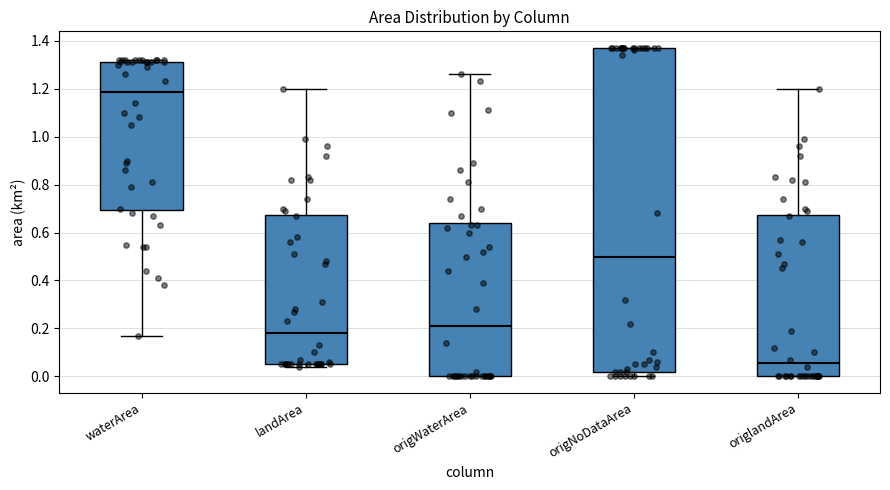

Where is the lower edge of the box for origNoDataArea on the y-axis? The values are not printed on the chart, so give them approximately, as read against the axis.

0.02